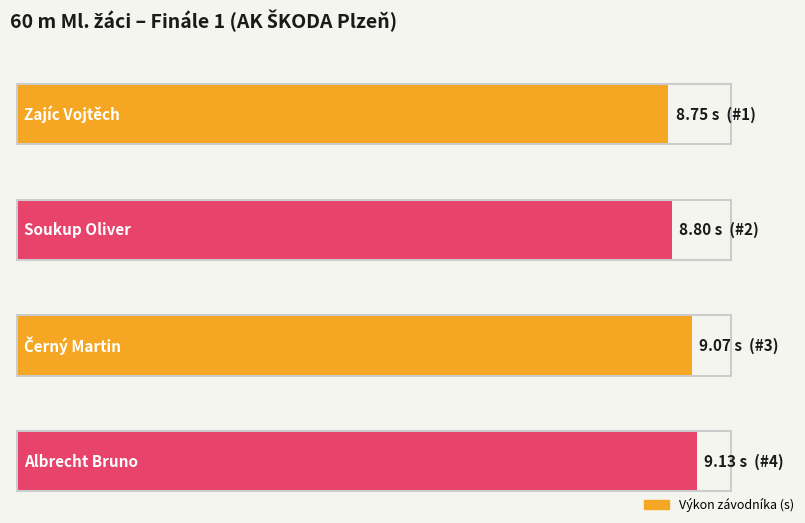

Is it true that the value at Černý Martin is 9.1?

True